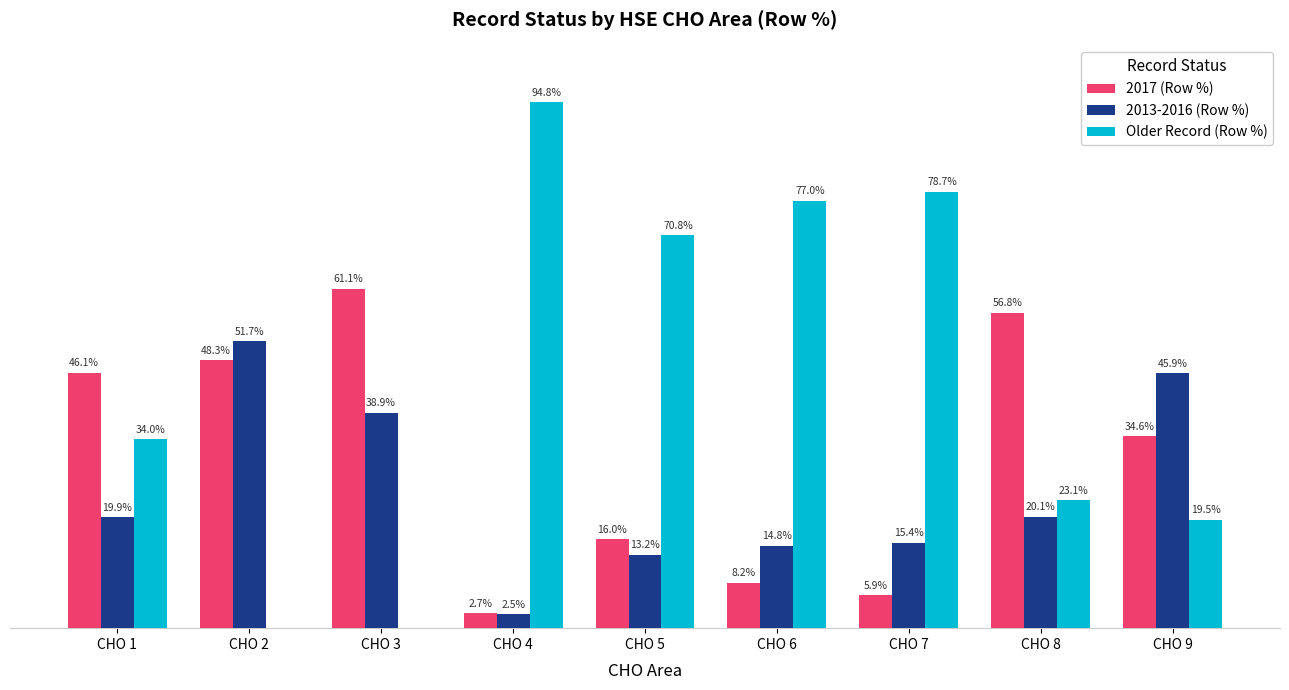

Between CHO 8 and CHO 9, which series saw the biggest shift?

2013-2016 (Row %)